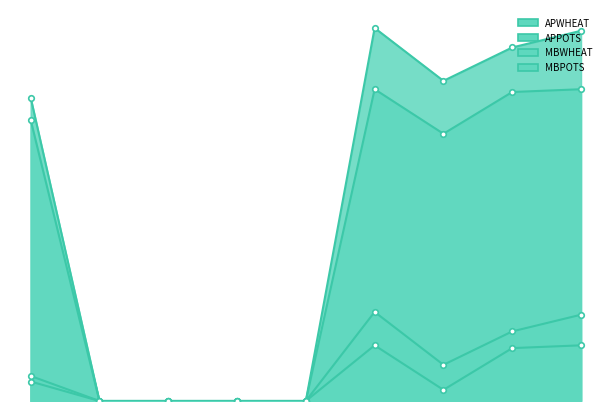

Reading left to right, list all the values displayed in this chart.

APWHEAT: 109	0	0	0	0	134	115	127	133
APPOTS: 101	0	0	0	0	112	96	111	112
MBWHEAT: 7	0	0	0	0	32	13	25	31
MBPOTS: 9	0	0	0	0	20	4	19	20